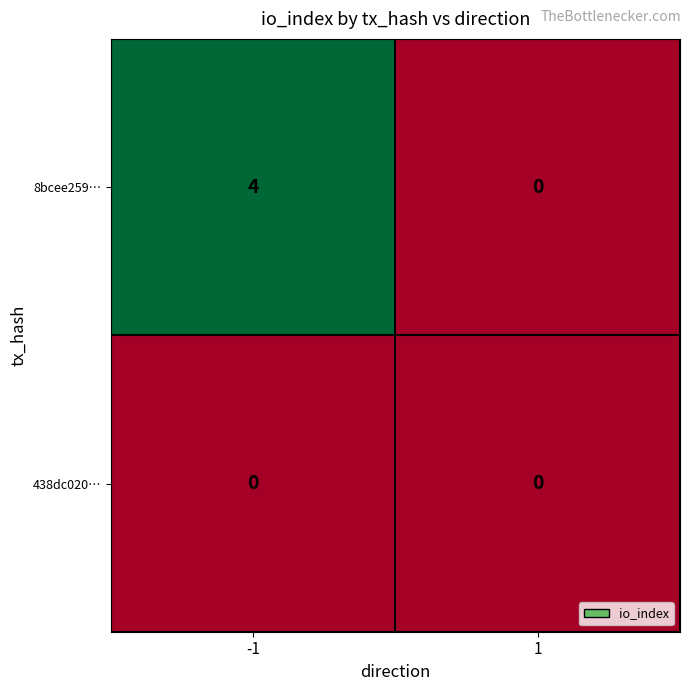

Which category has the highest value across all series?

-1